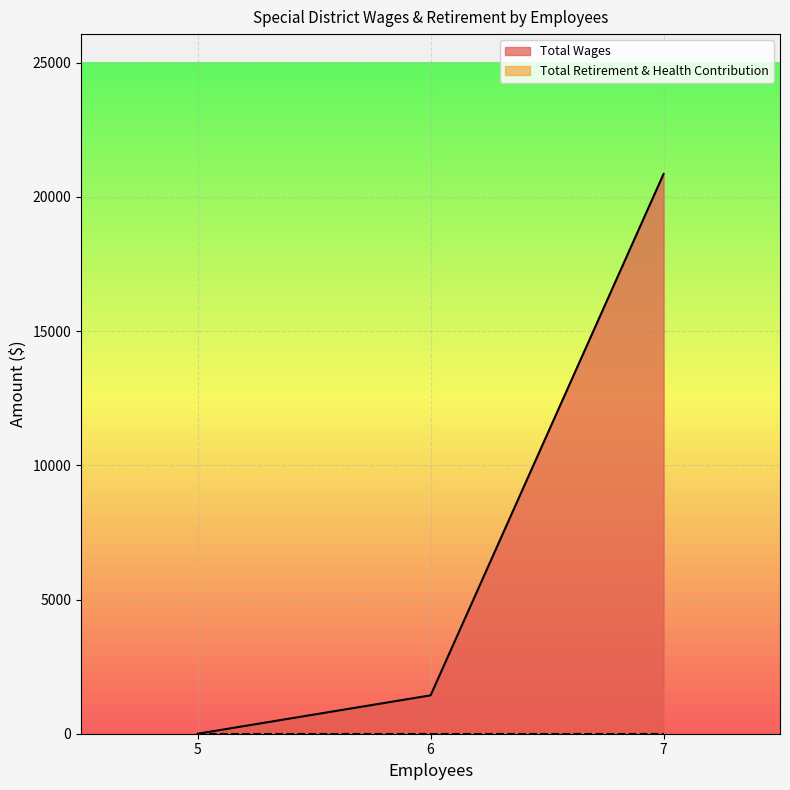

At which category is the sum across all series the highest?

7